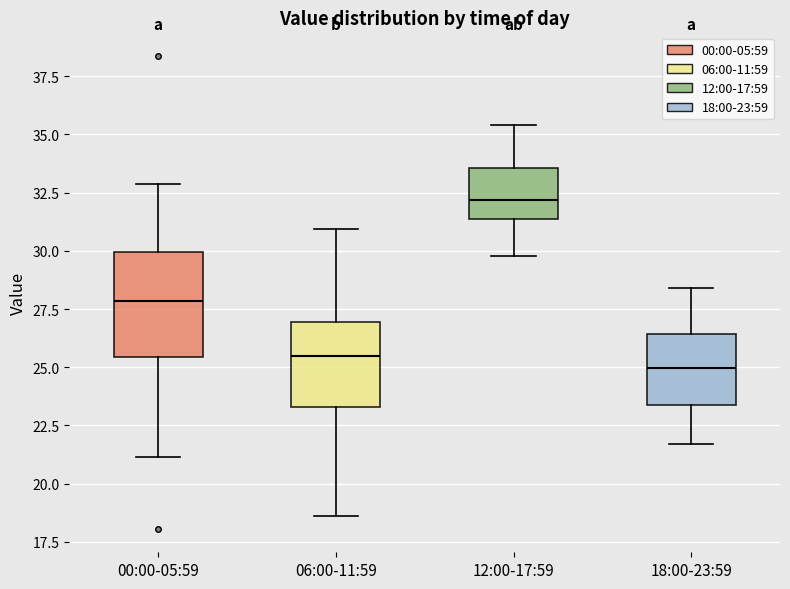

Which box's median line is the highest?

12:00-17:59